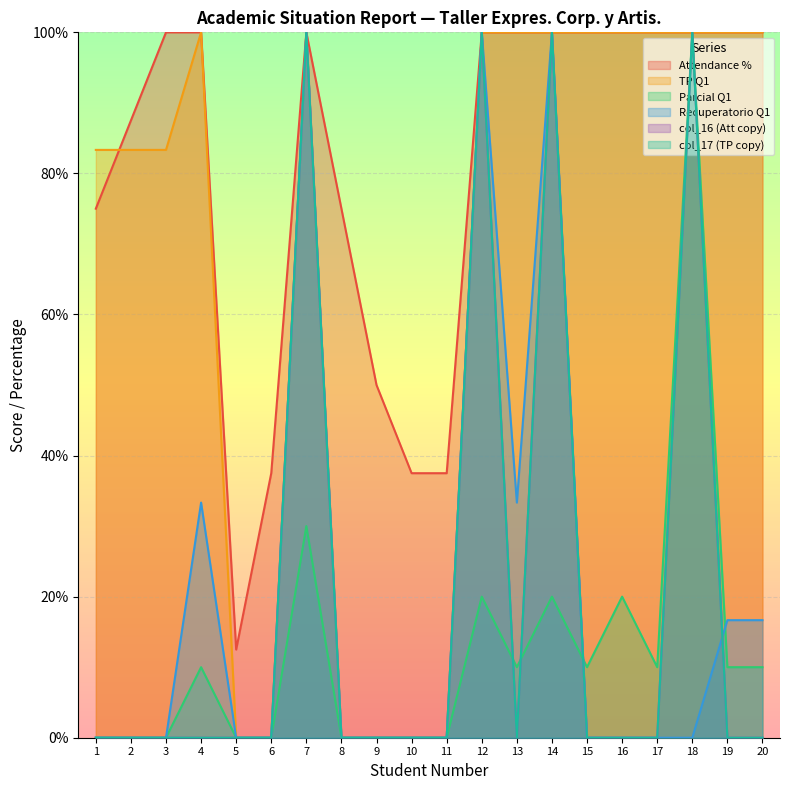

Where is the first local minimum for col_16 (Att copy)?

13